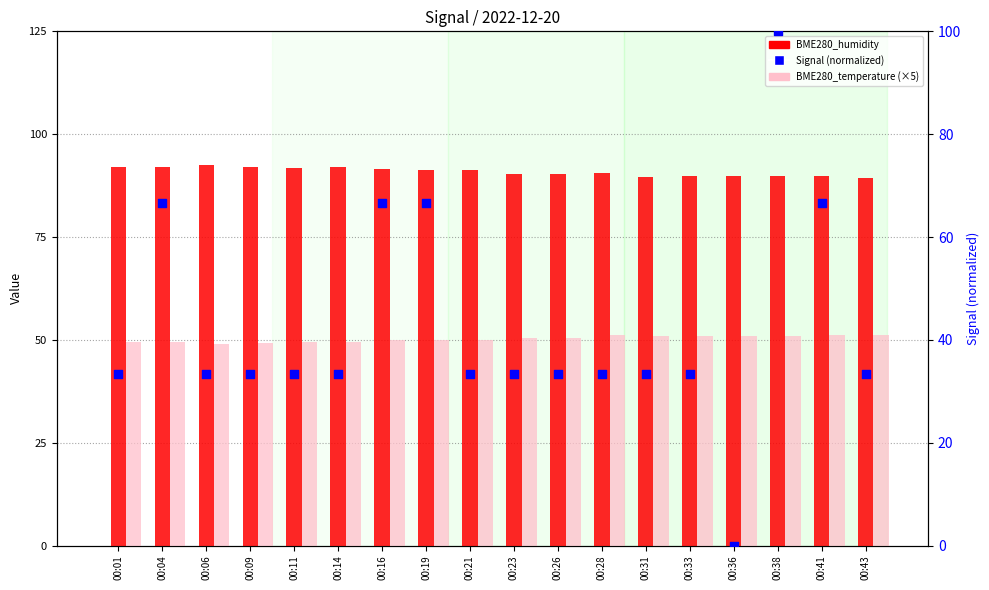

Is the value of Signal (normalized) at 00:33 greater than the value of BME280_temperature (×5) at 00:04?

No